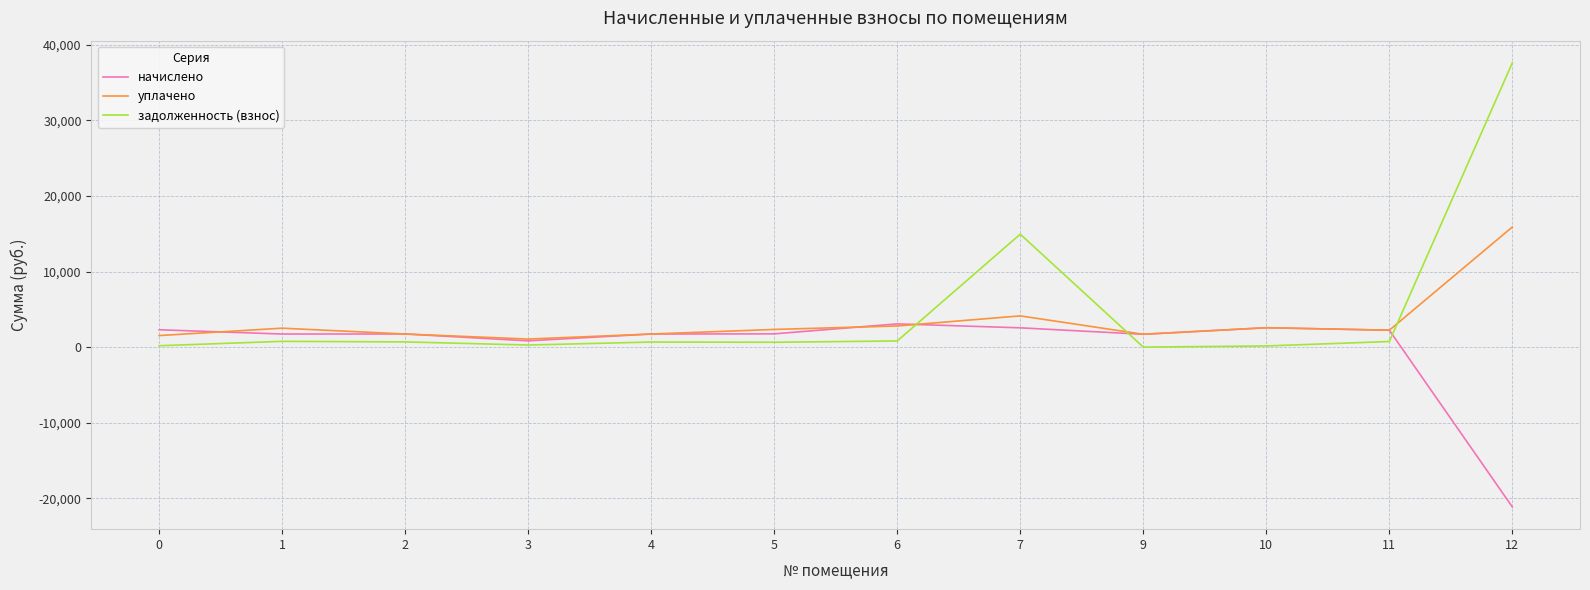

True or false: задолженность (взнос) and уплачено cross at least once.

True